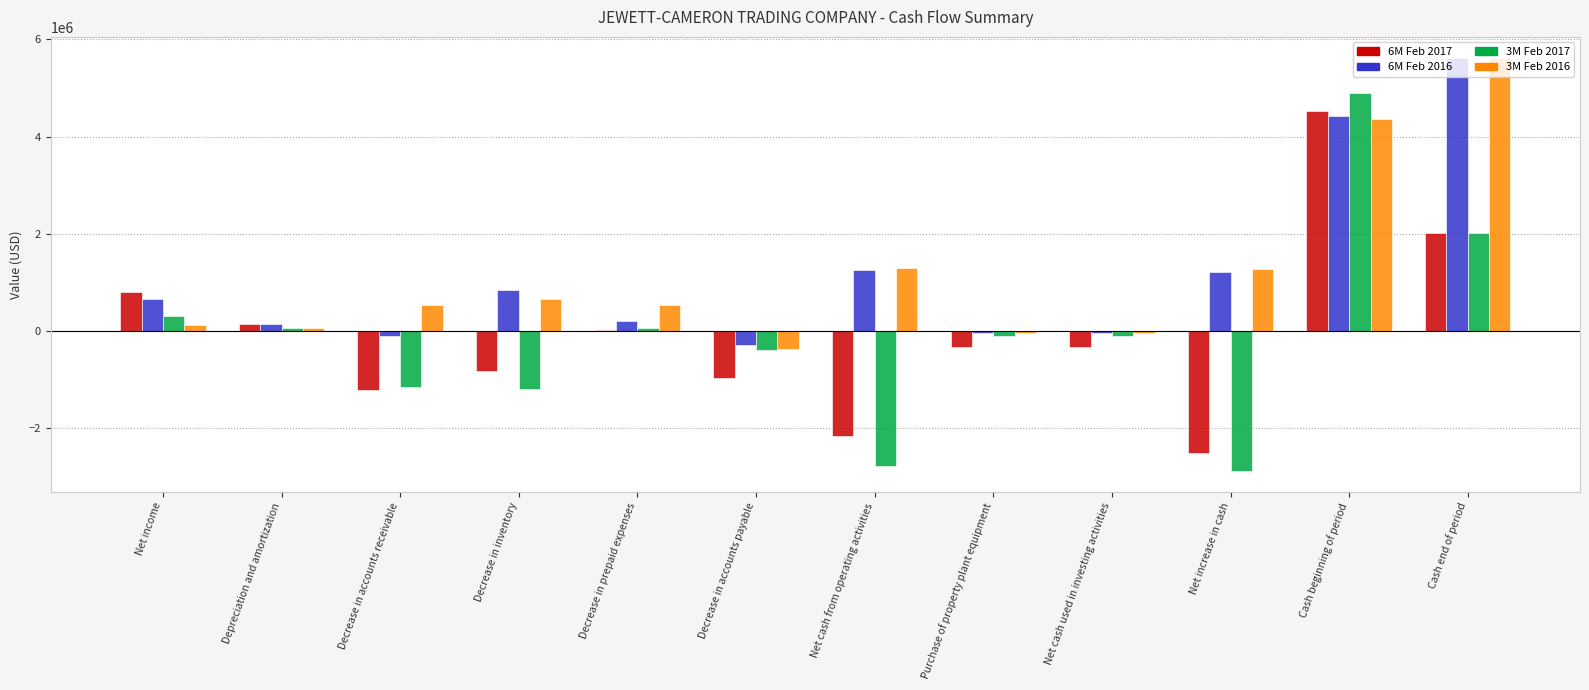

What are all the series names shown in the legend?

6M Feb 2017, 6M Feb 2016, 3M Feb 2017, 3M Feb 2016